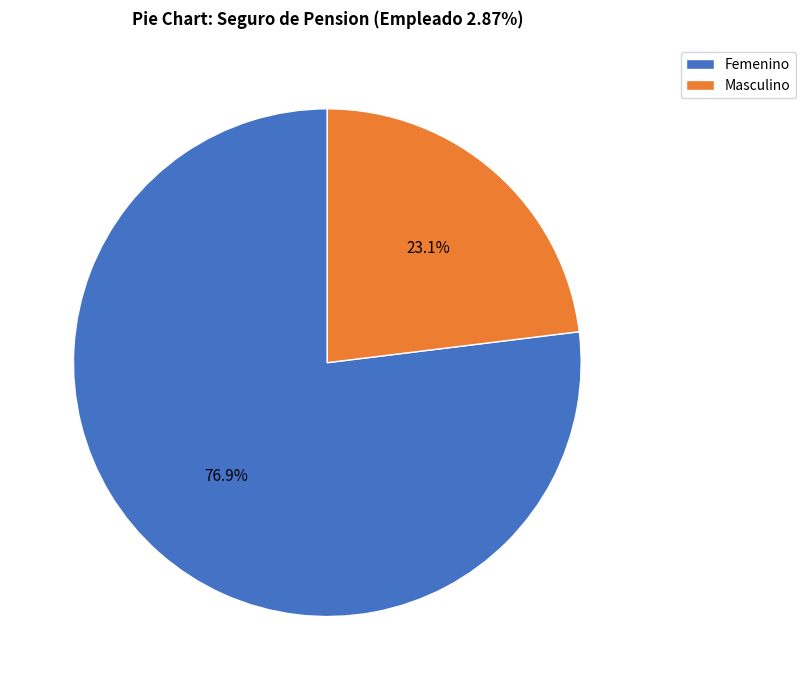

Which category has the smallest portion of the pie?

Masculino